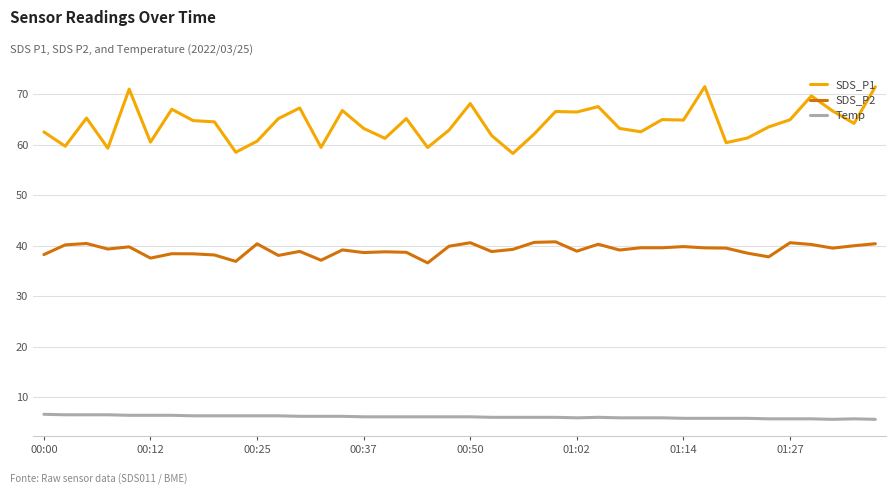

What is the greatest value displayed?

71.5